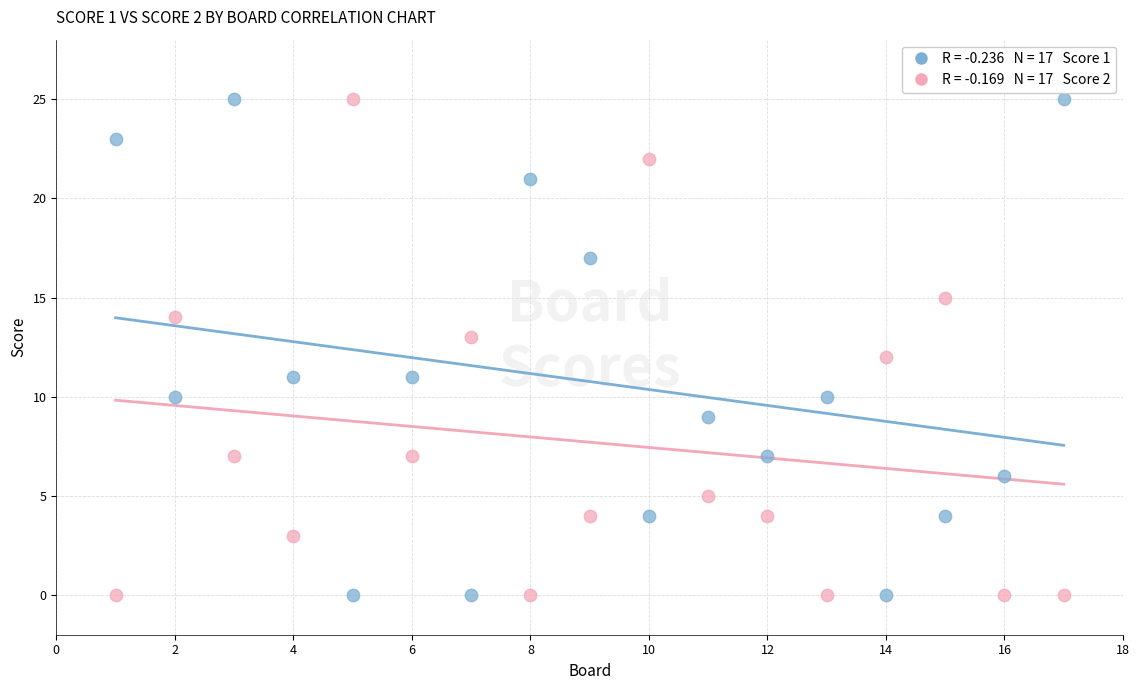

Across all data points, what is the range of X values (max minus min)?

16